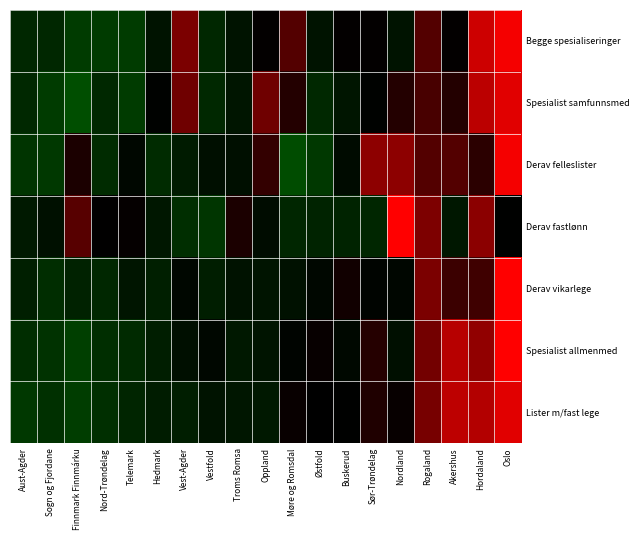

Reading right to left, what are all the values shown in this chart?

Begge spesialiseringer: Oslo=2.4	Hordaland=2.0	Akershus=0.0	Rogaland=0.8	Nordland=-0.4	Sør-Trøndelag=0.0	Buskerud=0.0	Østfold=-0.4	Møre og Romsdal=0.8	Oppland=0.0	Troms Romsa=-0.4	Vestfold=-0.8	Vest-Agder=1.2	Hedmark=-0.4	Telemark=-1.2	Nord-Trøndelag=-1.2	Finnmark Finnmárku=-1.2	Sogn og Fjordane=-0.8	Aust-Agder=-0.8
Spesialist samfunnsmed: Oslo=2.2	Hordaland=1.8	Akershus=0.3	Rogaland=0.7	Nordland=0.3	Sør-Trøndelag=-0.0	Buskerud=-0.4	Østfold=-0.8	Møre og Romsdal=0.3	Oppland=1.1	Troms Romsa=-0.4	Vestfold=-0.8	Vest-Agder=1.1	Hedmark=-0.0	Telemark=-1.2	Nord-Trøndelag=-0.8	Finnmark Finnmárku=-1.5	Sogn og Fjordane=-1.2	Aust-Agder=-0.8
Derav felleslister: Oslo=2.4	Hordaland=0.4	Akershus=0.8	Rogaland=0.8	Nordland=1.4	Sør-Trøndelag=1.4	Buskerud=-0.2	Østfold=-1.1	Møre og Romsdal=-1.5	Oppland=0.5	Troms Romsa=-0.3	Vestfold=-0.3	Vest-Agder=-0.5	Hedmark=-0.9	Telemark=-0.1	Nord-Trøndelag=-0.9	Finnmark Finnmárku=0.3	Sogn og Fjordane=-1.1	Aust-Agder=-1.0
Derav fastlønn: Oslo=-0.0	Hordaland=1.4	Akershus=-0.5	Rogaland=1.2	Nordland=3.2	Sør-Trøndelag=-0.8	Buskerud=-0.7	Østfold=-0.7	Møre og Romsdal=-0.8	Oppland=-0.2	Troms Romsa=0.3	Vestfold=-1.1	Vest-Agder=-0.9	Hedmark=-0.5	Telemark=0.0	Nord-Trøndelag=0.0	Finnmark Finnmárku=0.9	Sogn og Fjordane=-0.3	Aust-Agder=-0.5
Derav vikarlege: Oslo=3.6	Hordaland=0.6	Akershus=0.6	Rogaland=1.2	Nordland=-0.1	Sør-Trøndelag=-0.1	Buskerud=0.2	Østfold=-0.2	Møre og Romsdal=-0.3	Oppland=-0.4	Troms Romsa=-0.4	Vestfold=-0.6	Vest-Agder=-0.2	Hedmark=-0.6	Telemark=-0.4	Nord-Trøndelag=-0.8	Finnmark Finnmárku=-0.7	Sogn og Fjordane=-0.9	Aust-Agder=-0.6
Spesialist allmenmed: Oslo=2.6	Hordaland=1.4	Akershus=1.8	Rogaland=1.1	Nordland=-0.3	Sør-Trøndelag=0.4	Buskerud=-0.2	Østfold=0.1	Møre og Romsdal=-0.1	Oppland=-0.4	Troms Romsa=-0.5	Vestfold=-0.2	Vest-Agder=-0.3	Hedmark=-0.6	Telemark=-0.8	Nord-Trøndelag=-0.9	Finnmark Finnmárku=-1.2	Sogn og Fjordane=-1.0	Aust-Agder=-0.9
Lister m/fast lege: Oslo=2.2	Hordaland=1.8	Akershus=1.9	Rogaland=1.2	Nordland=0.1	Sør-Trøndelag=0.3	Buskerud=-0.0	Østfold=-0.0	Møre og Romsdal=0.1	Oppland=-0.5	Troms Romsa=-0.4	Vestfold=-0.4	Vest-Agder=-0.6	Hedmark=-0.6	Telemark=-0.7	Nord-Trøndelag=-0.9	Finnmark Finnmárku=-1.2	Sogn og Fjordane=-0.9	Aust-Agder=-1.1